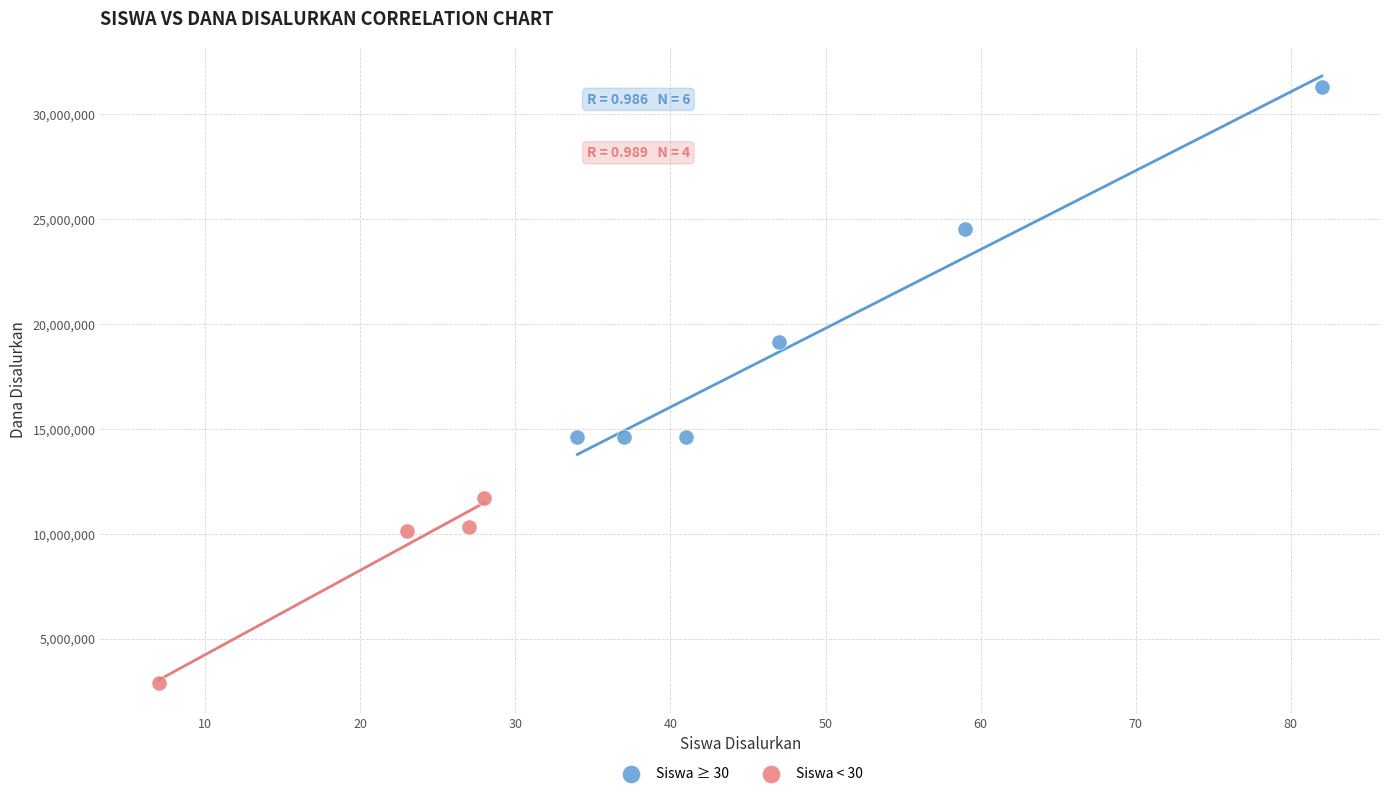

Which series reaches the maximum Y coordinate?

Siswa ≥ 30